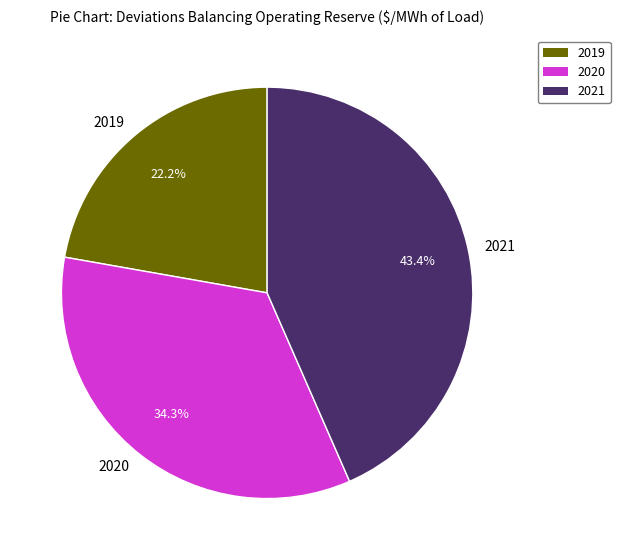

Does any single category account for the majority?

No